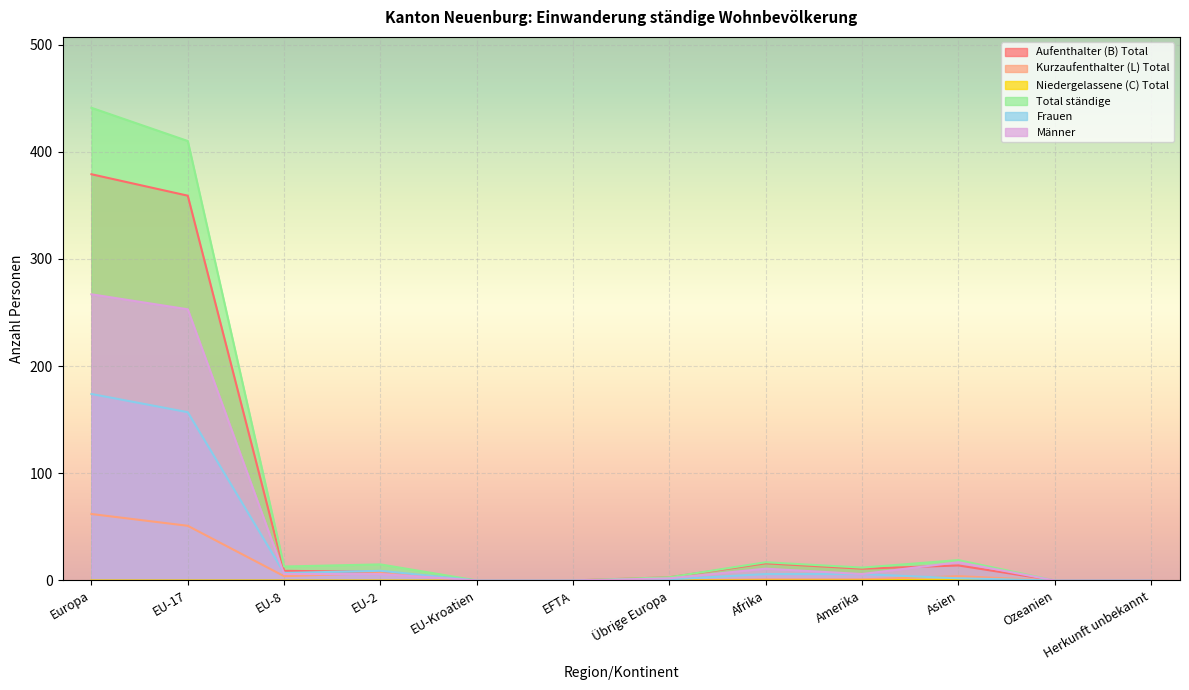

What is the label of the 3rd point from the right?

Asien